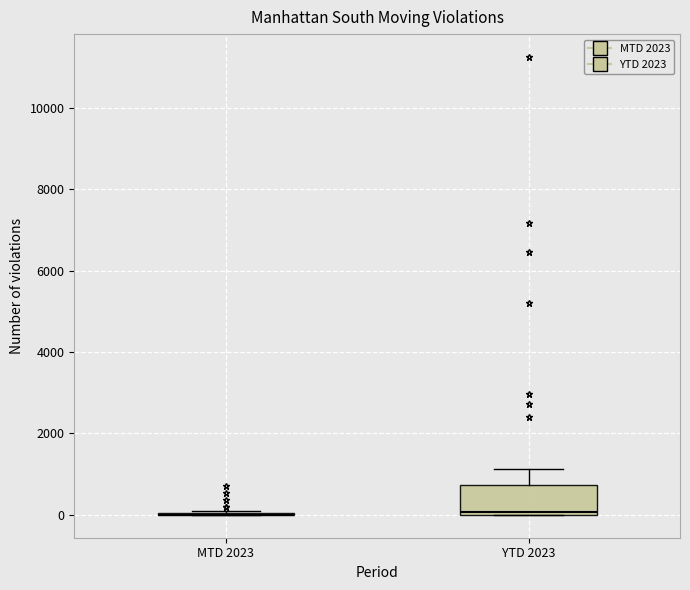

Which box is the tallest, from its lower edge to its upper edge?

YTD 2023